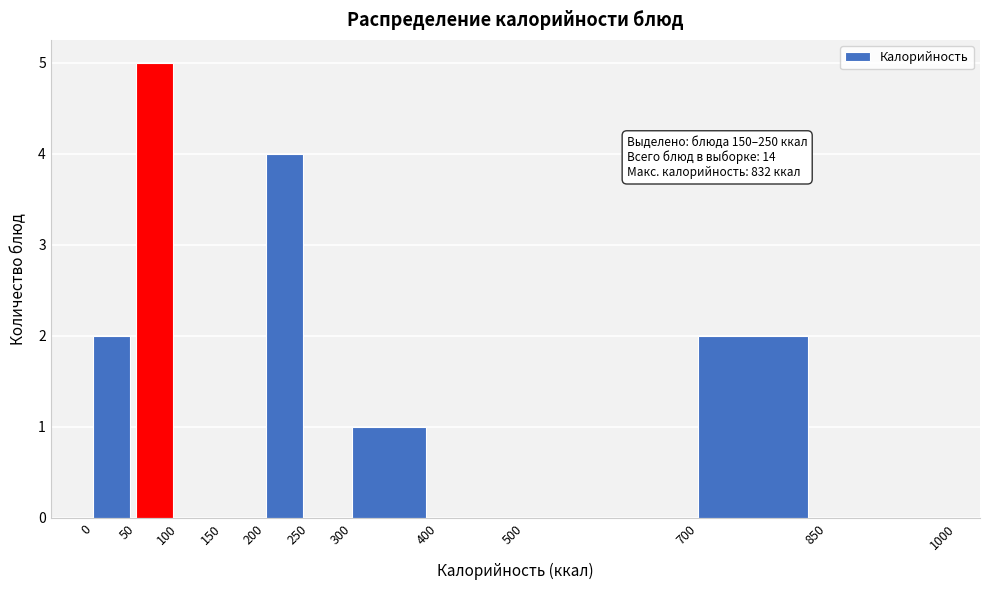

Which range on the x-axis has the tallest bar?

50 to 100